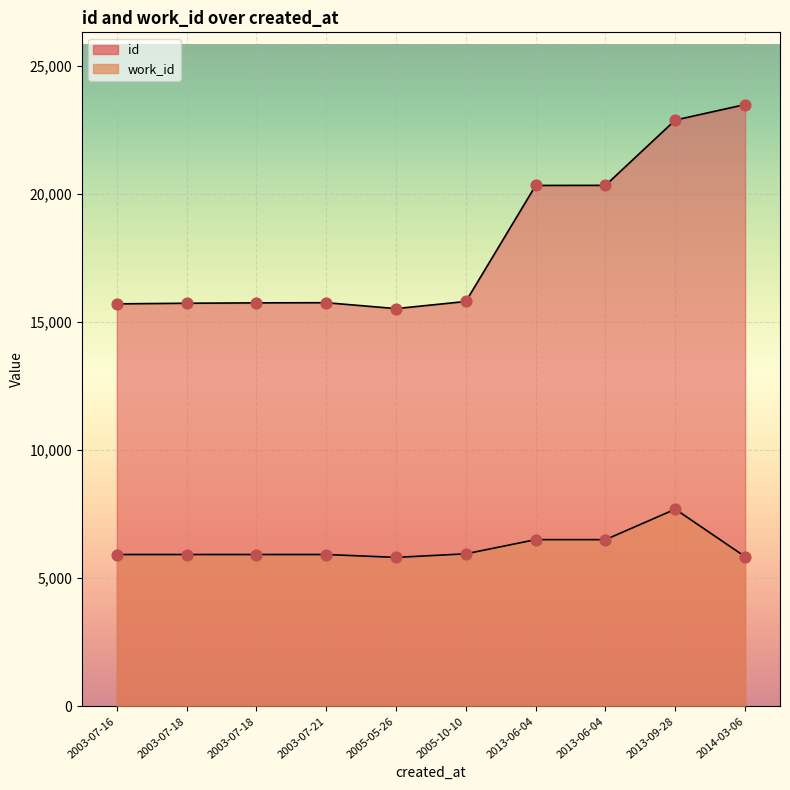

What is the total value across all series at 2014-03-06?

29326